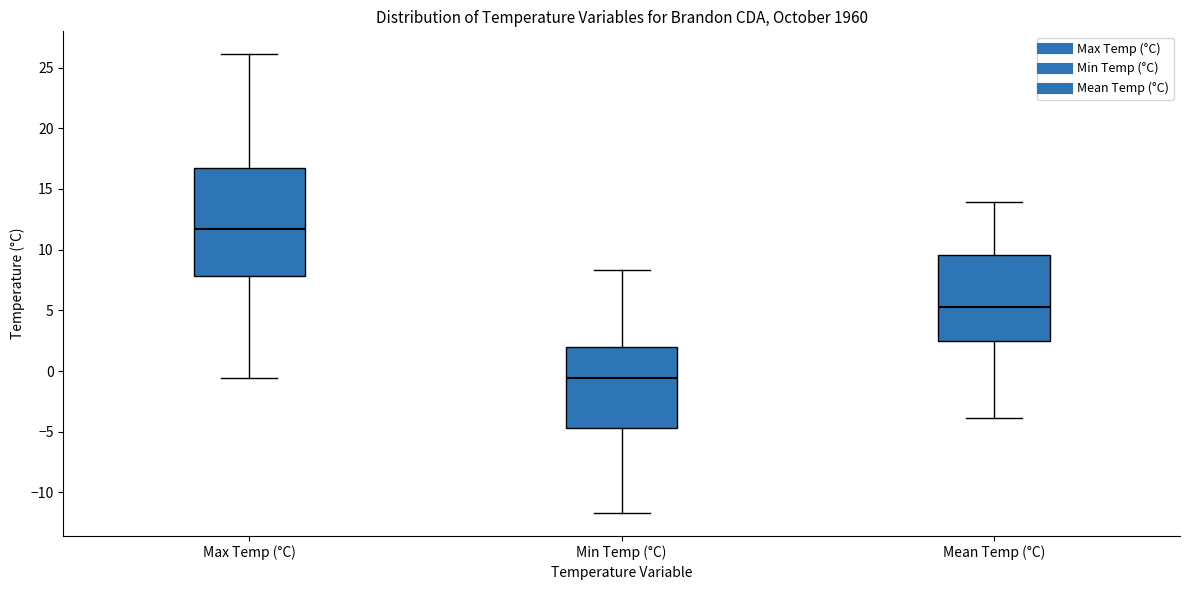

Where does the upper whisker of the box for Max Temp (°C) end on the y-axis? The values are not printed on the chart, so give them approximately, as read against the axis.

26.0